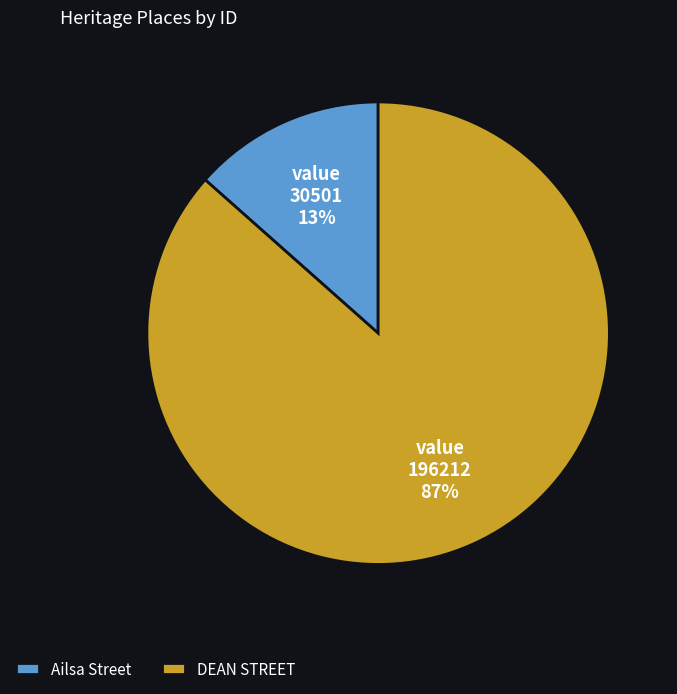

Which has a higher value, Ailsa Street or DEAN STREET?

DEAN STREET